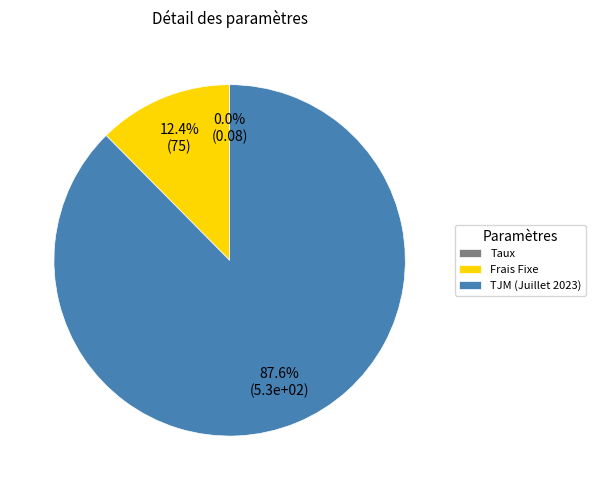

Which has a higher value, Frais Fixe or TJM (Juillet 2023)?

TJM (Juillet 2023)